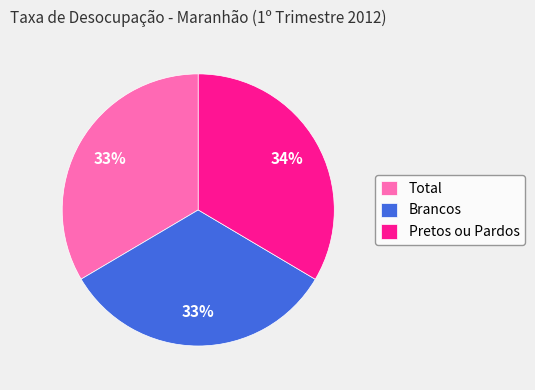

What is the ratio of the value at Total to the value at Brancos?

1.0